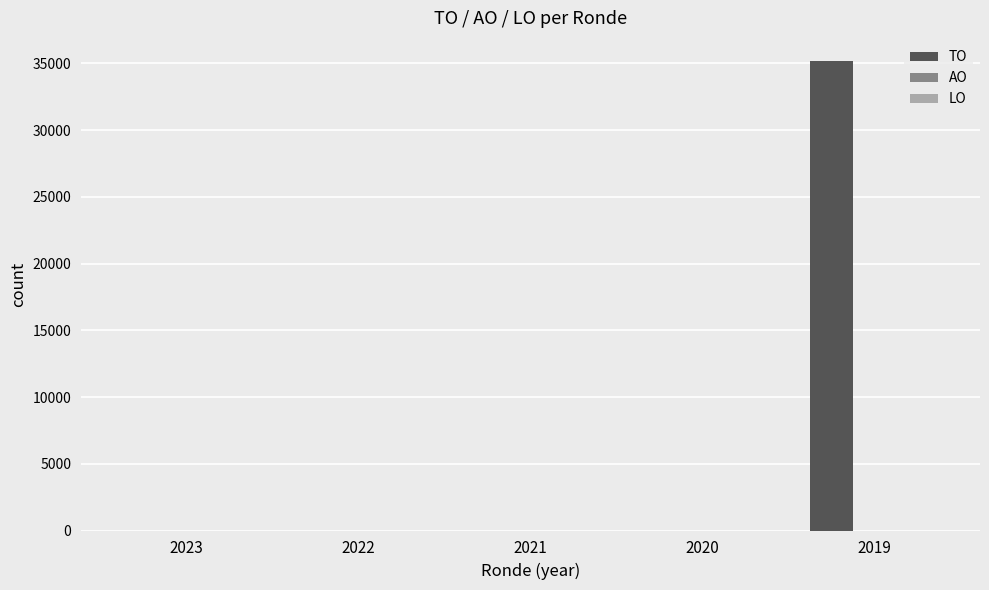

What is the change in value from 2021 to 2019?

+35156